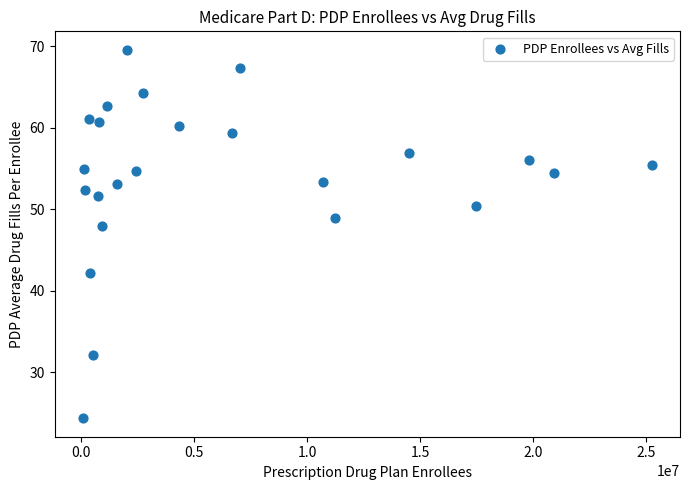

What is the range of X values (max minus min)?

25161570.0